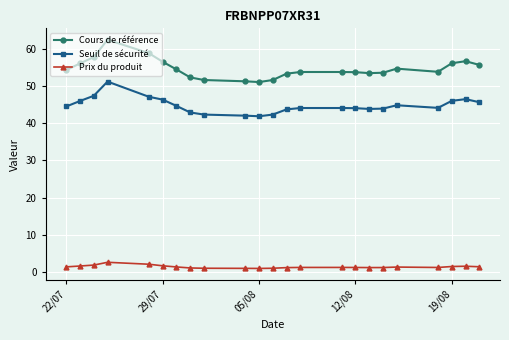

List the series in order of their overall mean, highest first.

Cours de référence, Seuil de sécurité, Prix du produit